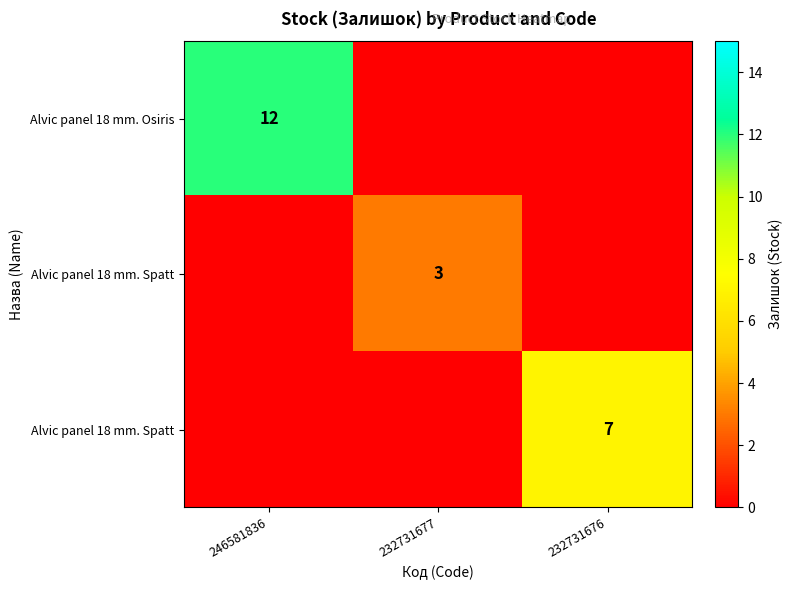

What is the maximum value shown in the chart?

12